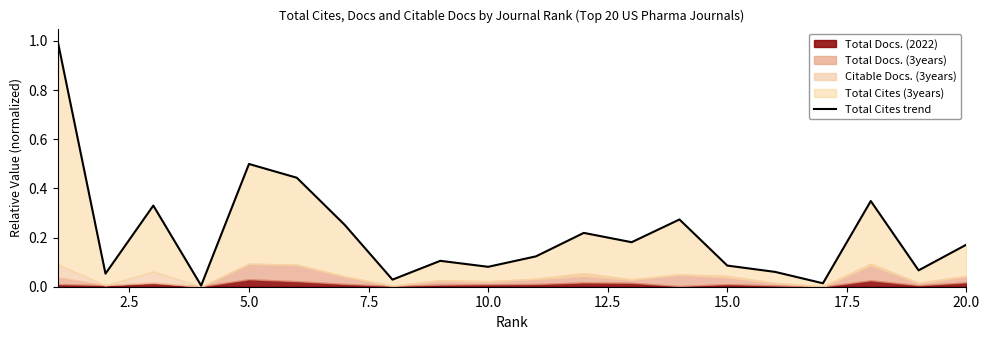

What is the greatest value displayed?

1.0